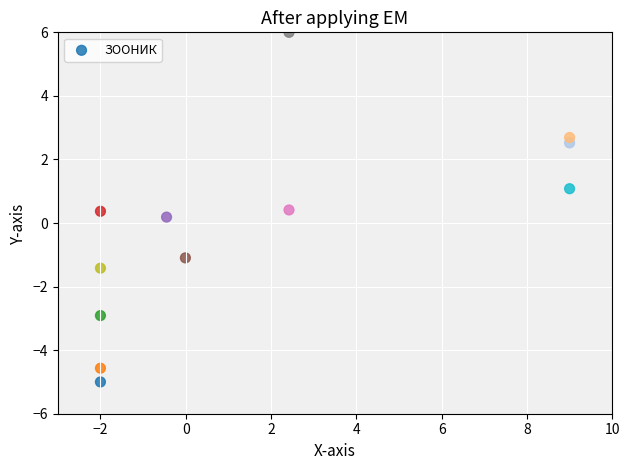

What is the range of Y values (max minus min)?

11.0